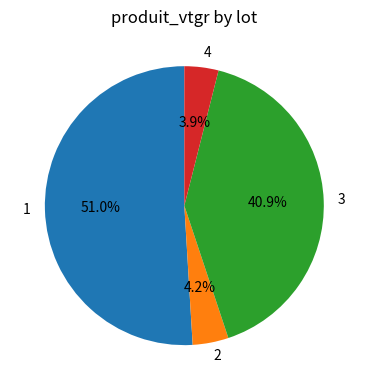

To the nearest percent, what is the difference between the largest and smallest slice percentages?

47%